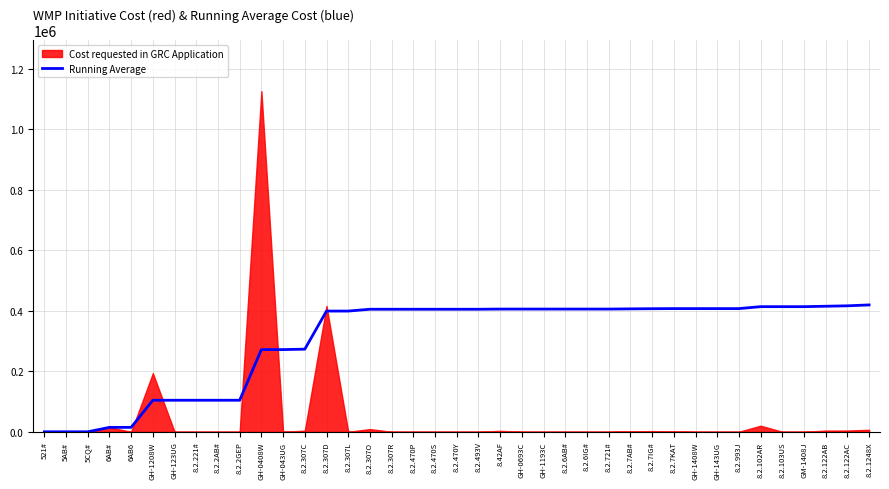

The value of Running Average at 5AB# is 0.0. True or false?

True